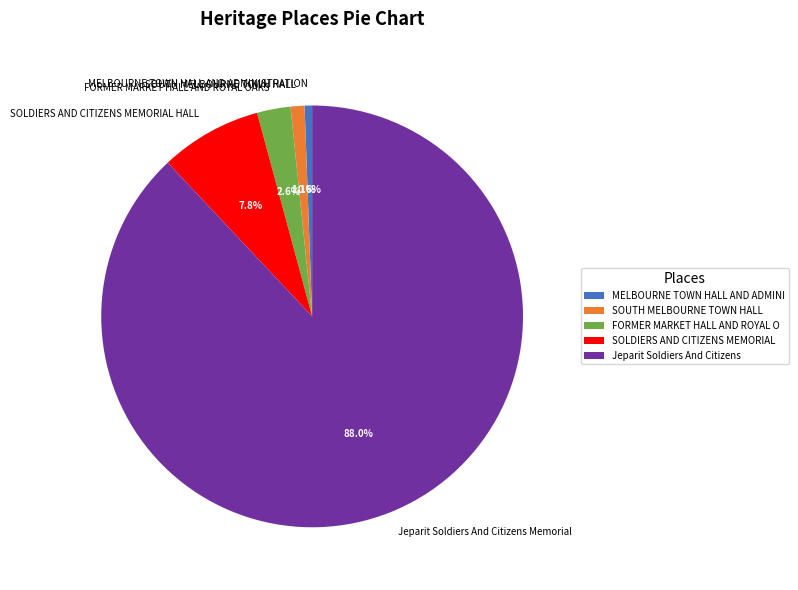

What percentage is NOT represented by FORMER MARKET HALL AND ROYAL OAKS?

97.4%